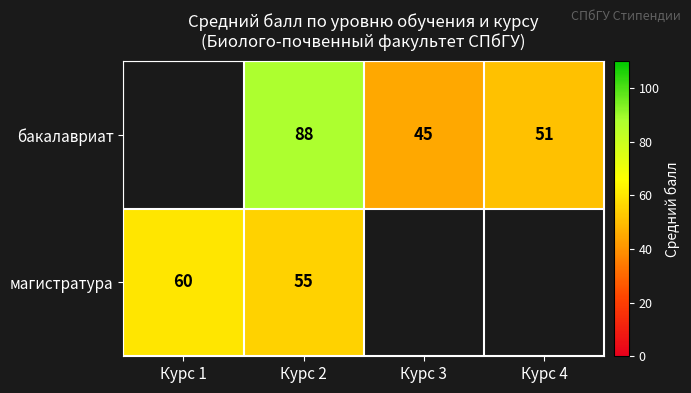

What is the spread (max minus min) of values at Курс 2?

33